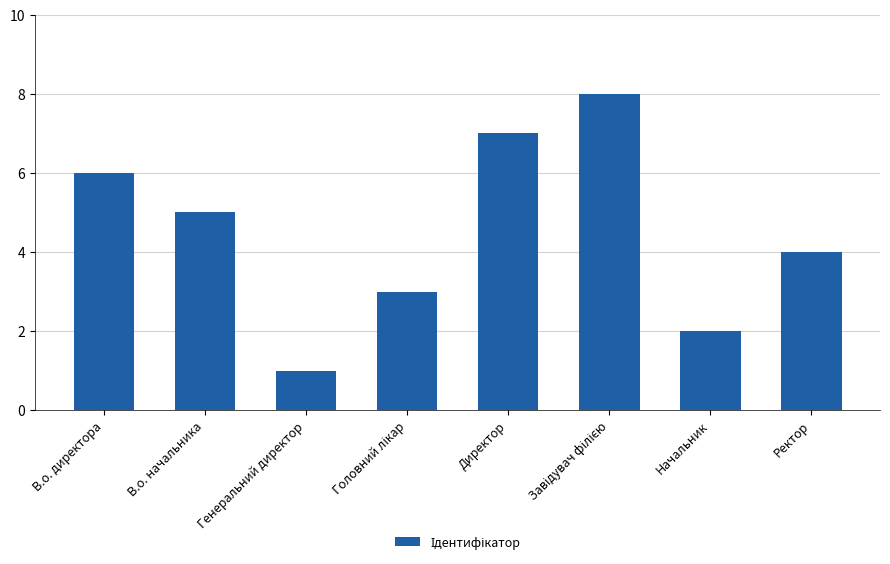

At which label is the value closest to 4?

Ректор